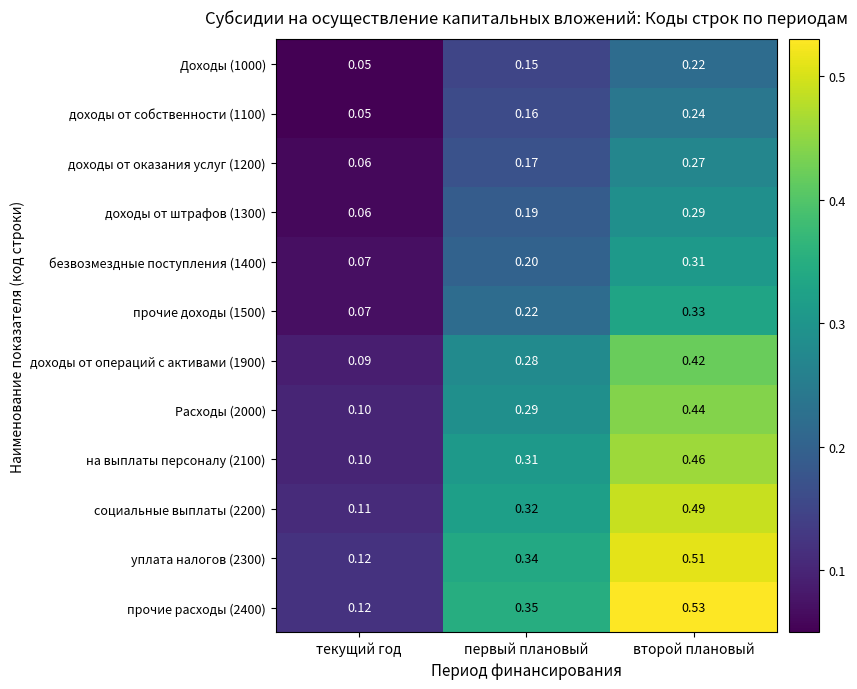

How many series are shown in this chart?

12